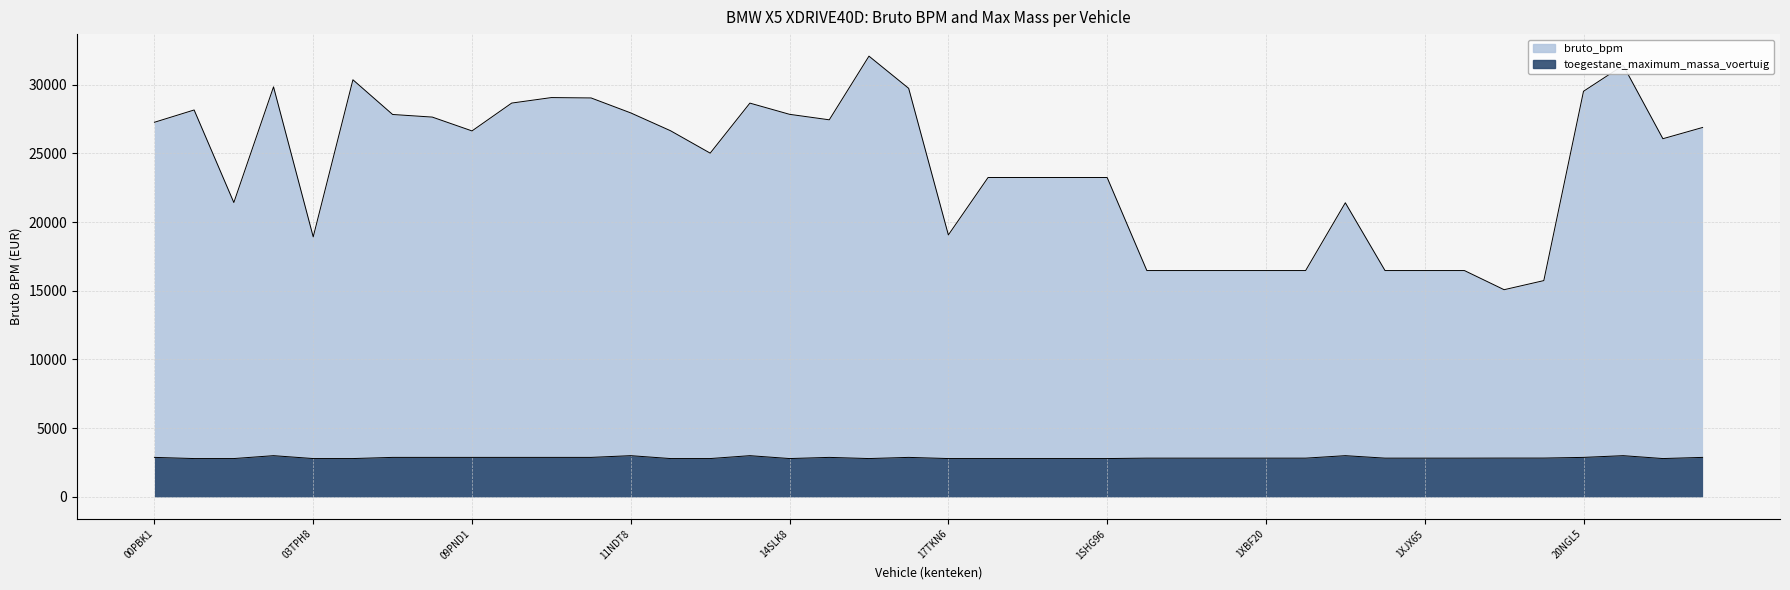

Rank the series at 1XBR97 from highest to lowest value.

bruto_bpm, toegestane_maximum_massa_voertuig